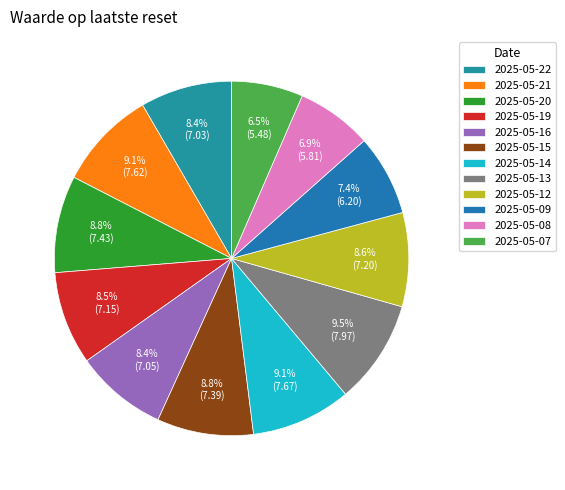

What is the largest slice in the pie chart?

2025-05-13